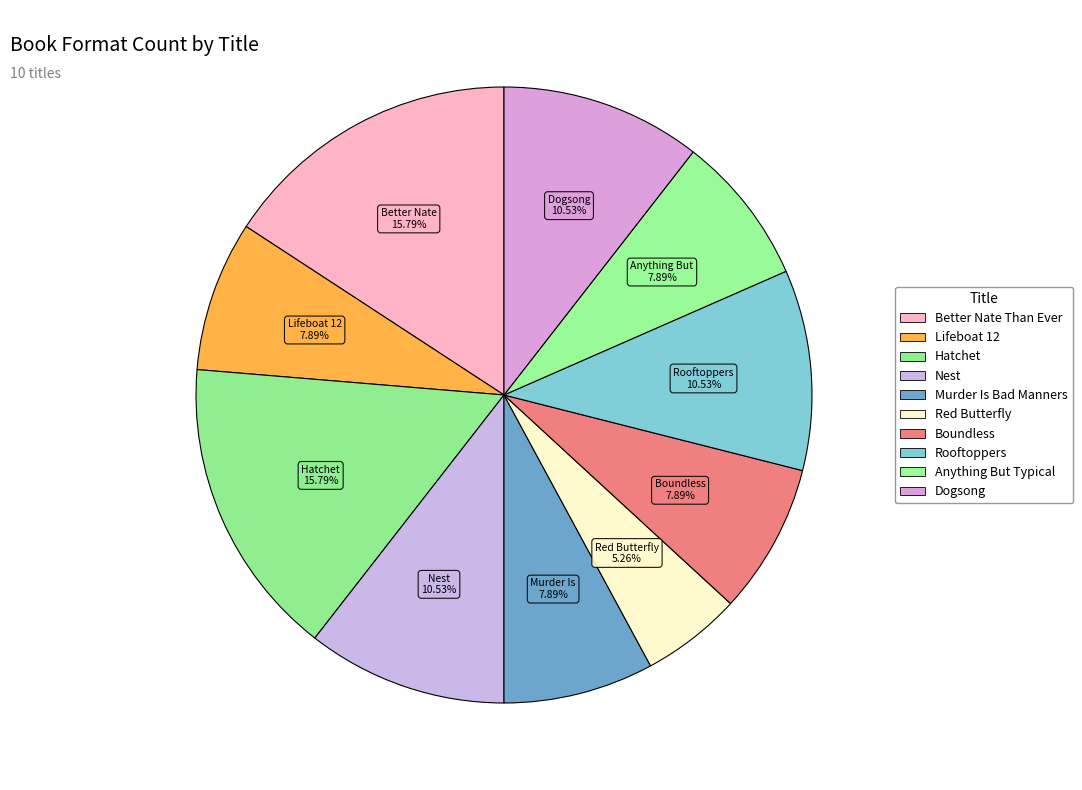

Rank the categories by value from lowest to highest.

Red Butterfly, Lifeboat 12, Murder Is Bad Manners, Boundless, Anything But Typical, Nest, Rooftoppers, Dogsong, Better Nate Than Ever, Hatchet